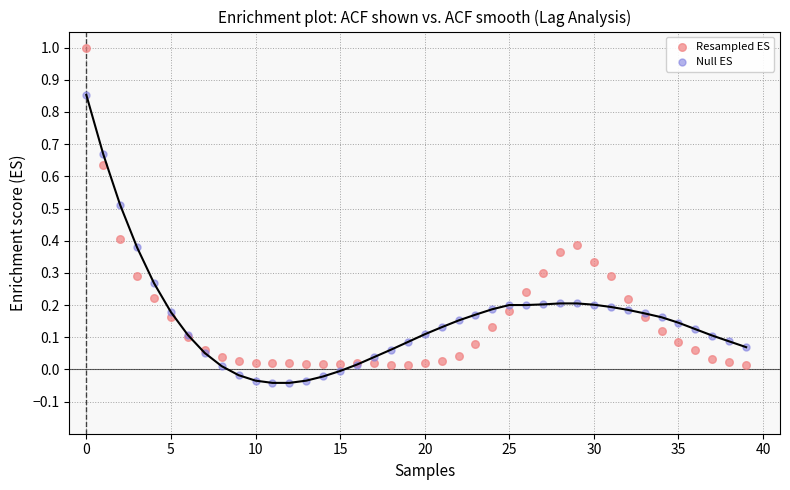

Which series has the widest spread of Y values?

Resampled ES